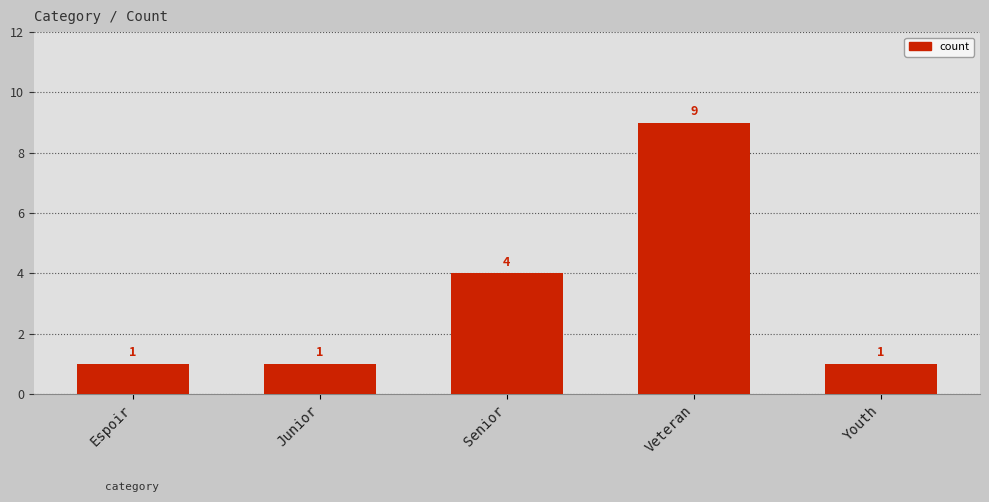

Reading left to right, extract all data points from this chart.

Espoir=1	Junior=1	Senior=4	Veteran=9	Youth=1